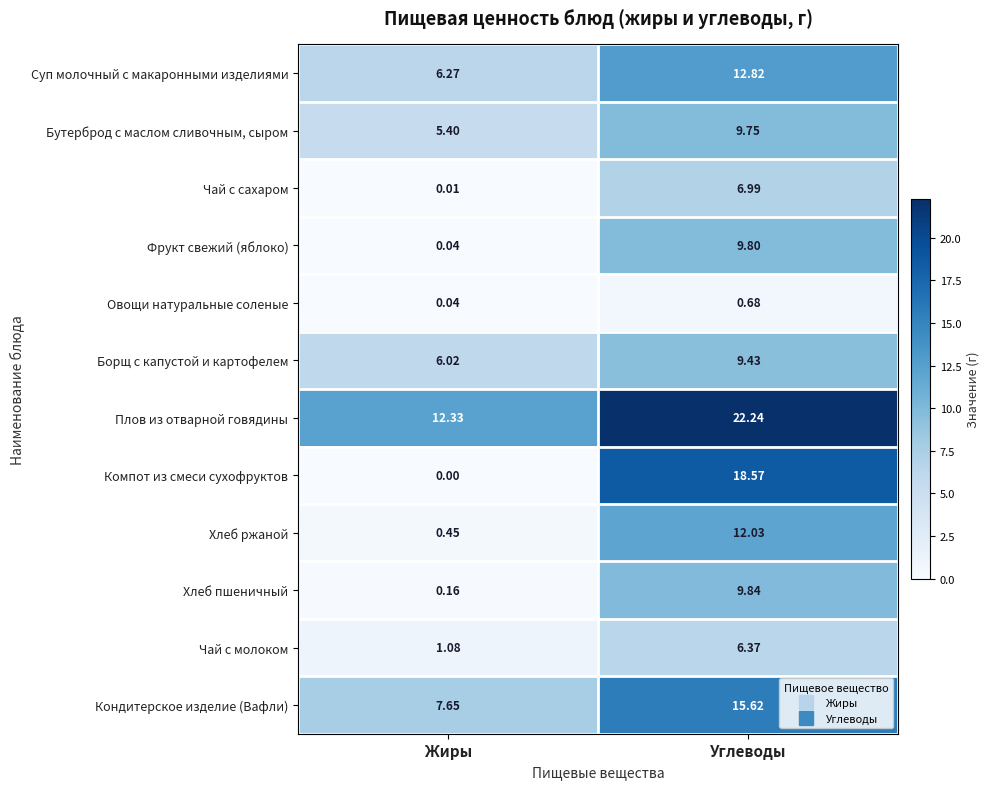

At which label is Чай с сахаром closest to 3?

Жиры